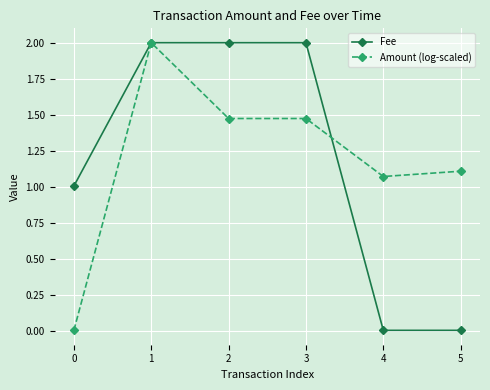

Rank the series at 1 from lowest to highest value.

Fee, Amount (log-scaled)